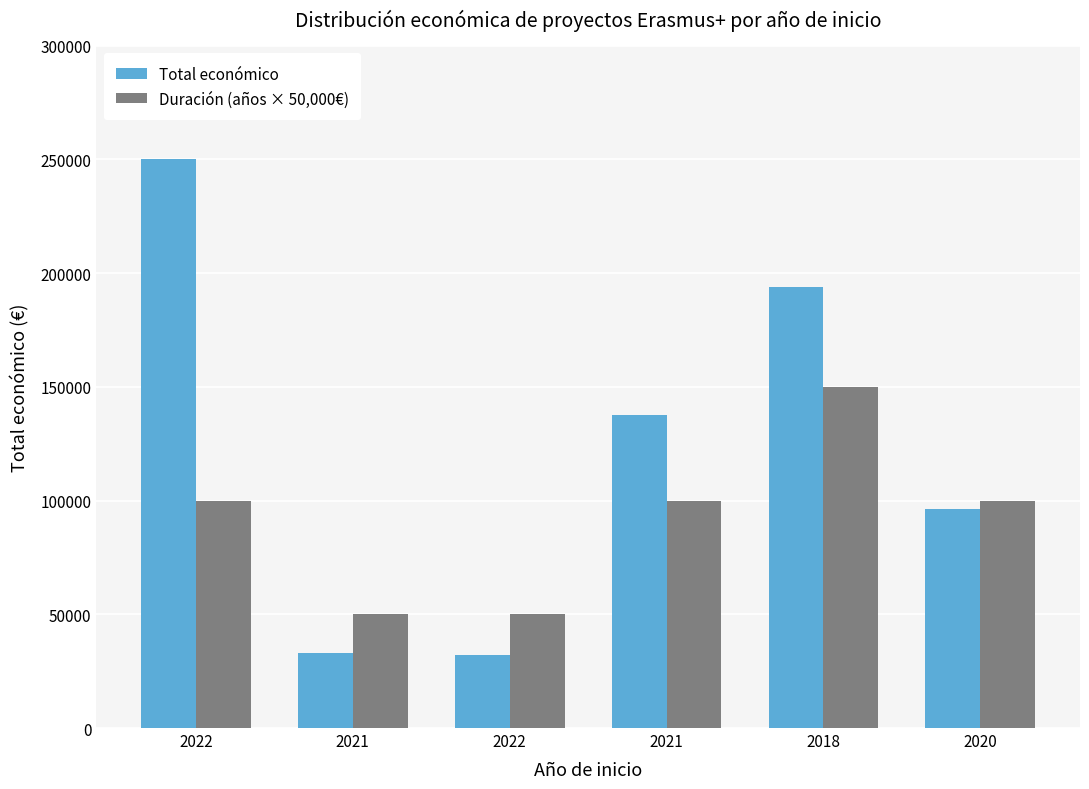

The value of Total económico at 2021 is 137807. True or false?

True